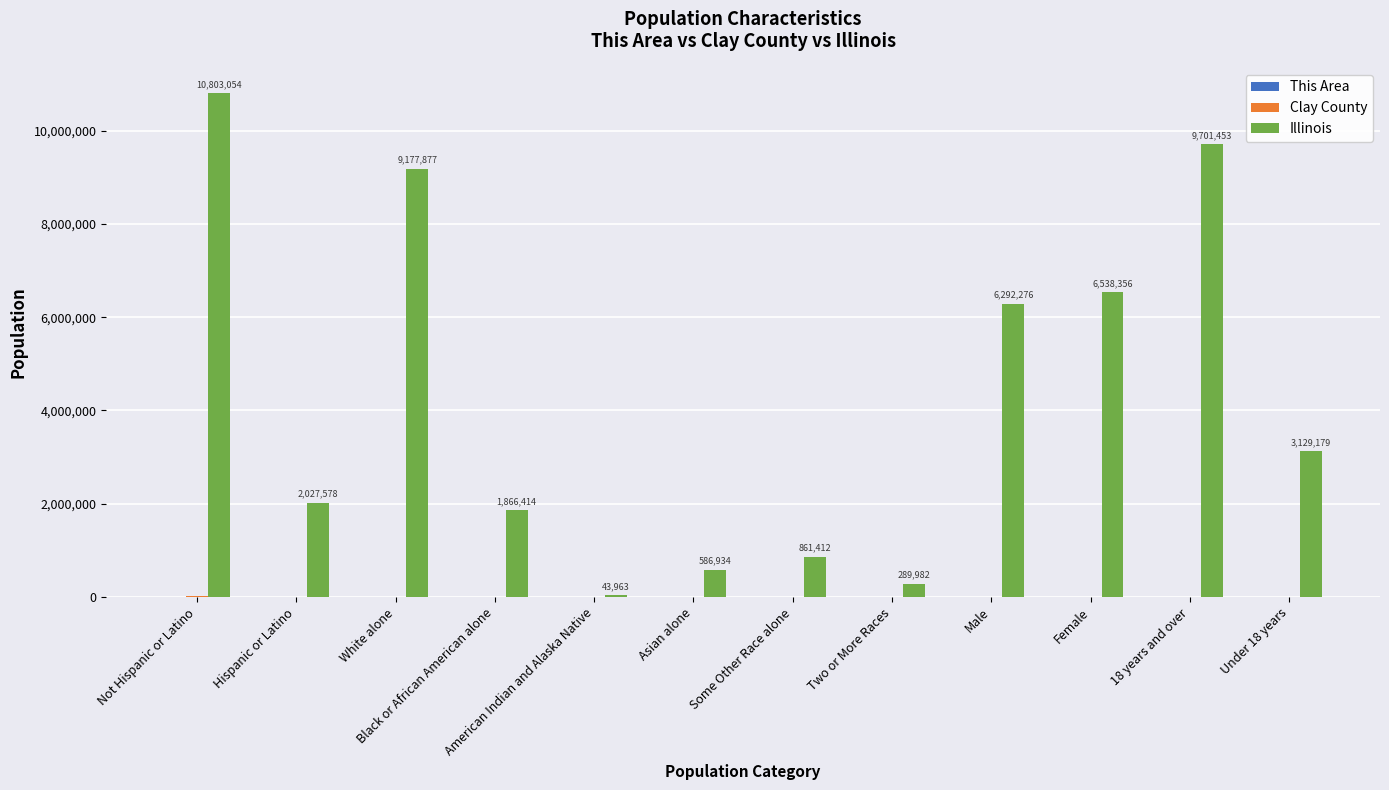

The Illinois series shows 2027578 at Hispanic or Latino. True or false?

True